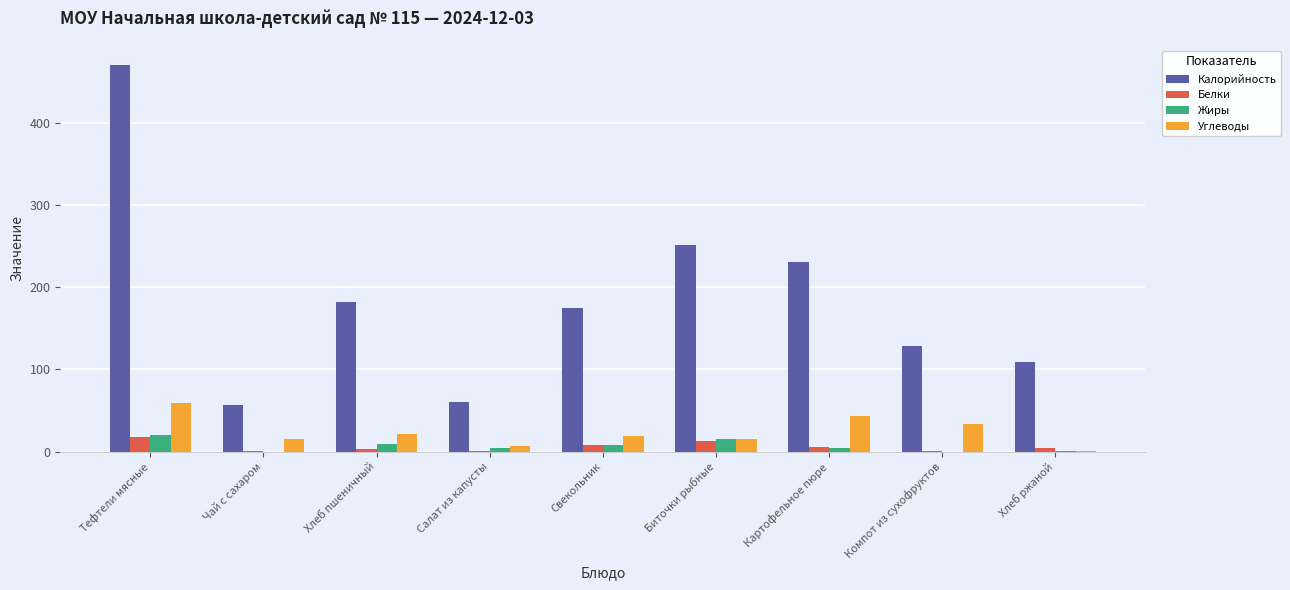

At which category is the sum across all series the highest?

Тефтели мясные